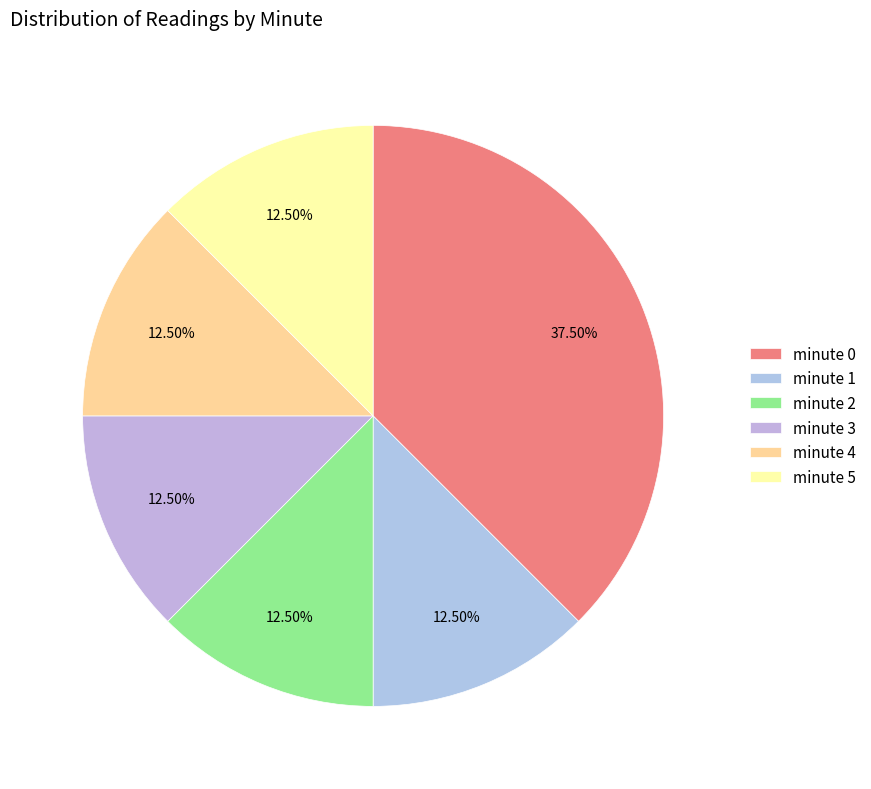

What percentage is the minute 2 slice, to the nearest percent?

12%